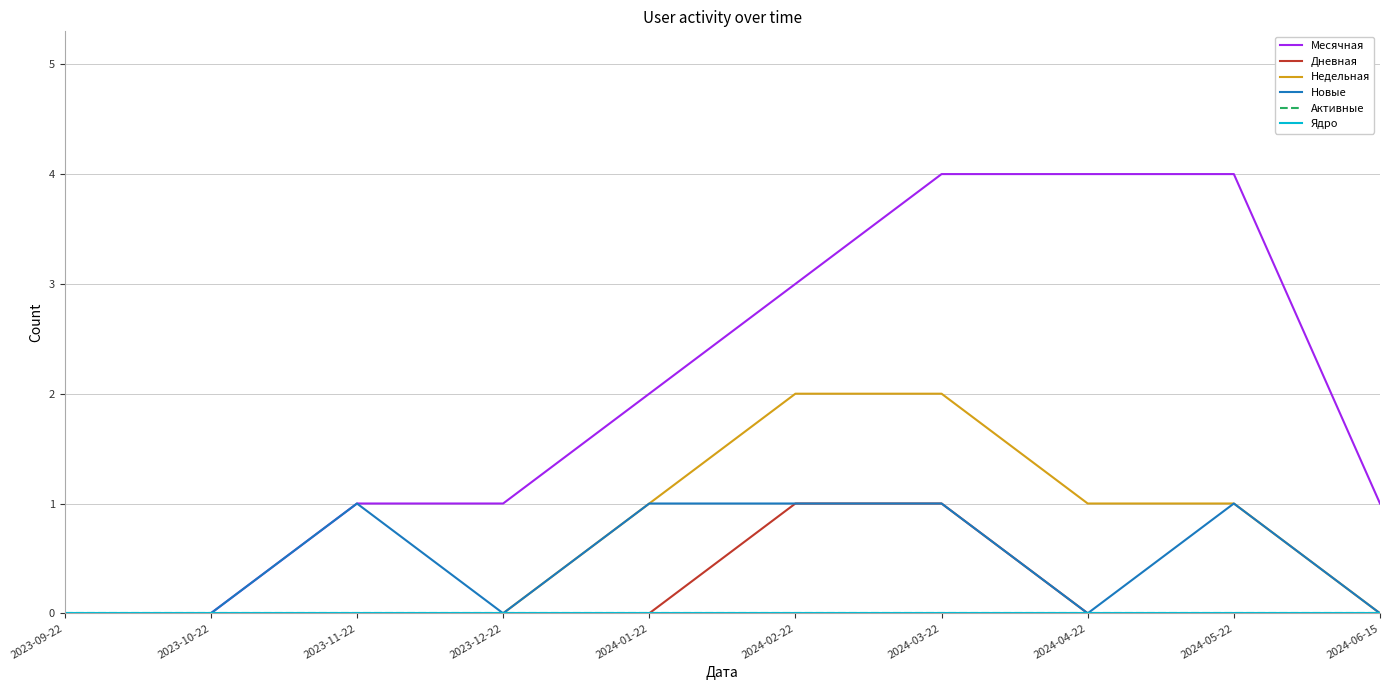

Reading left to right, transcribe all the data shown in this chart.

Месячная: 0	0	1	1	2	3	4	4	4	1
Дневная: 0	0	0	0	0	1	1	0	0	0
Недельная: 0	0	0	0	1	2	2	1	1	0
Новые: 0	0	1	0	1	1	1	0	1	0
Активные: 0	0	0	0	0	0	0	0	0	0
Ядро: 0	0	0	0	0	0	0	0	0	0